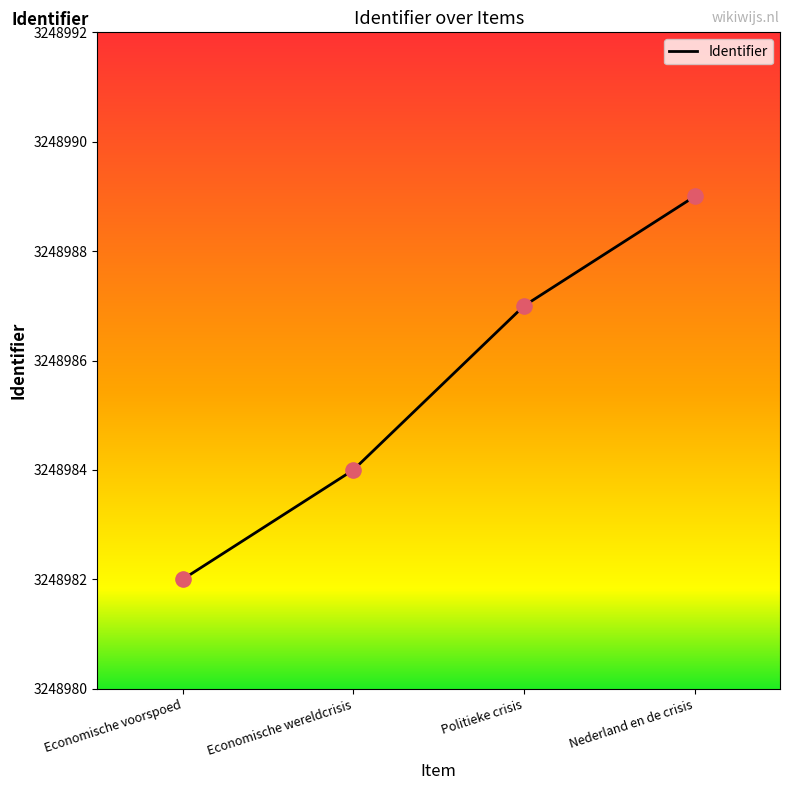

What is the change in value from Politieke crisis to Nederland en de crisis?

+2